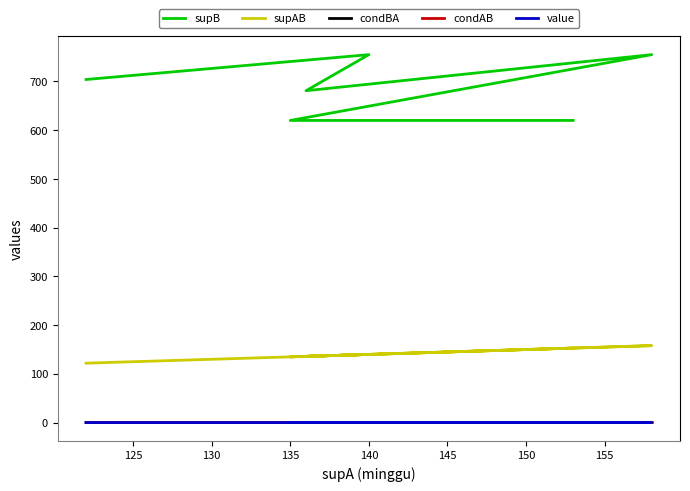

Does the chart have visible grid lines?

No